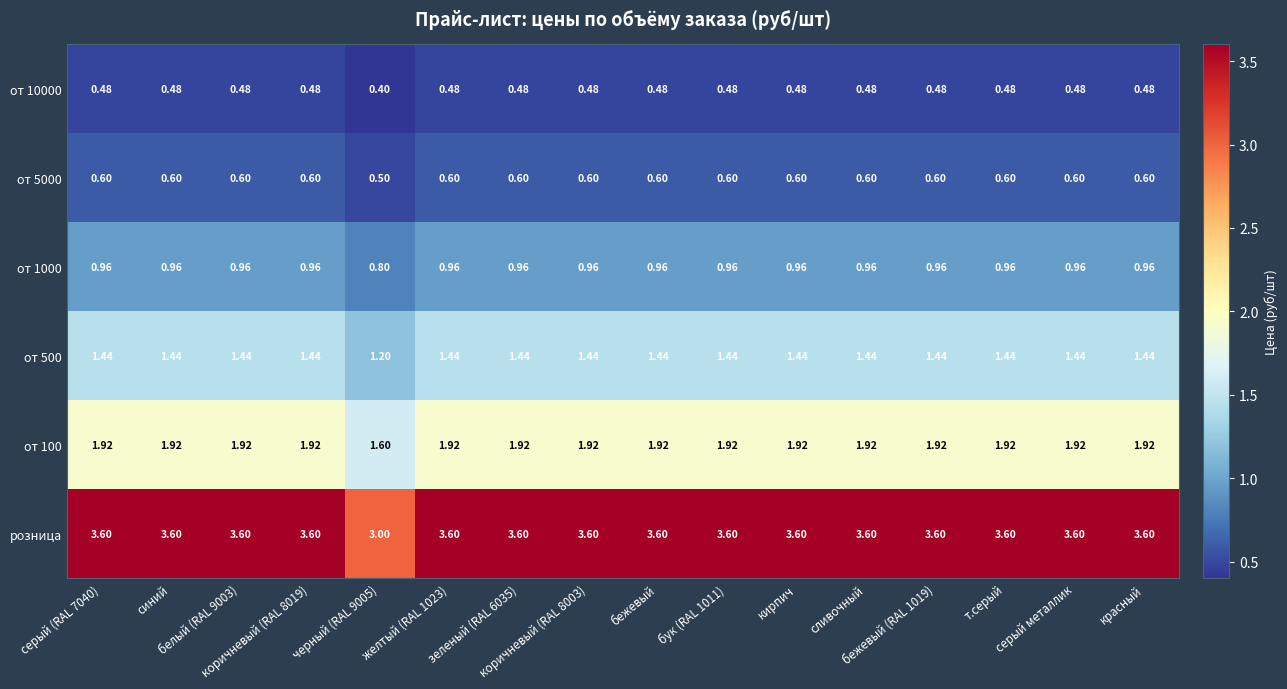

Which series has the largest total across all categories?

розница